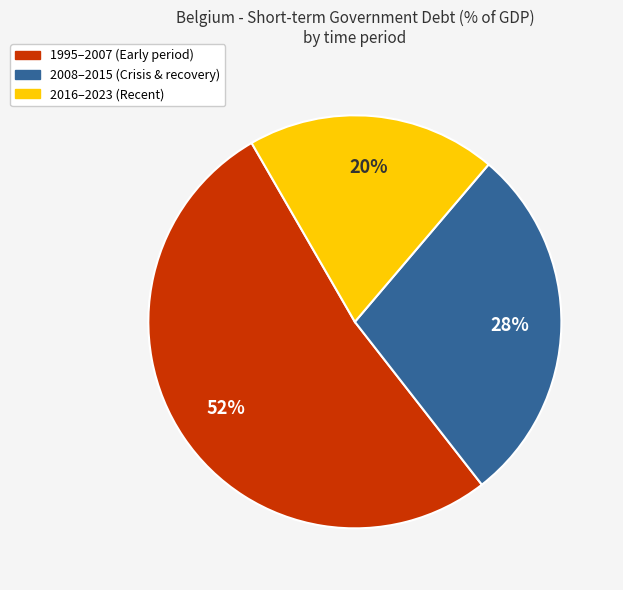

To the nearest percent, what is the average slice percentage?

33%